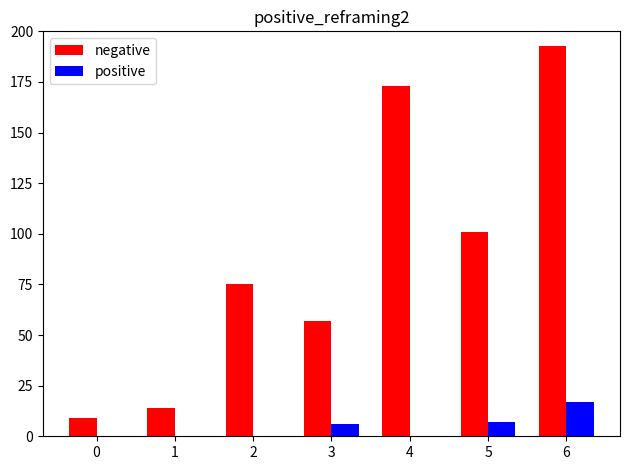

What is the sum of all positive values?

30